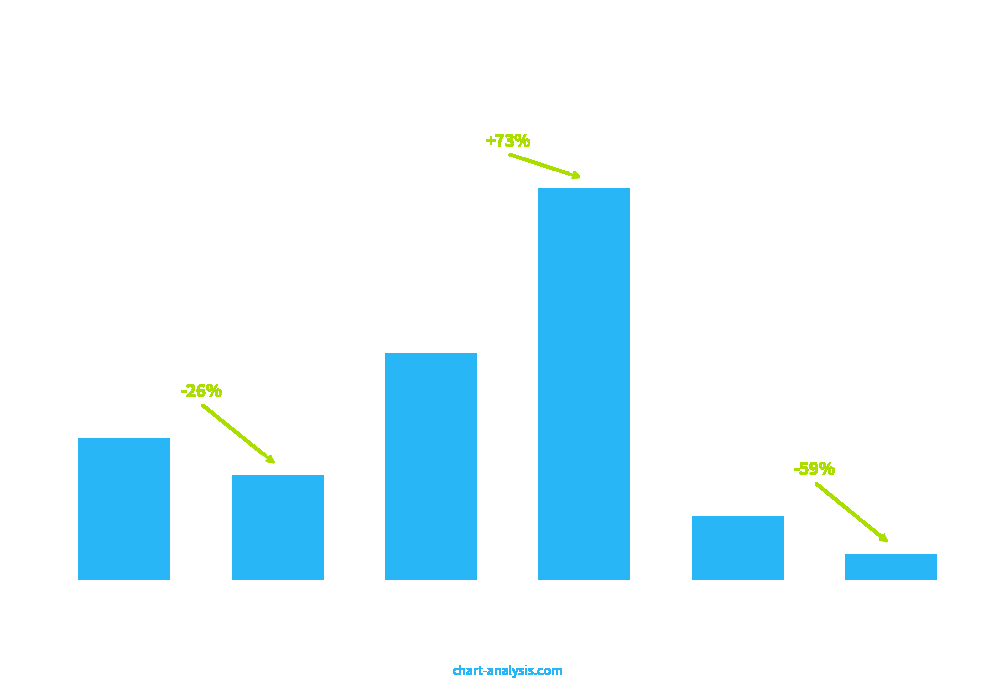

Read the value at up
Peak.

10.2